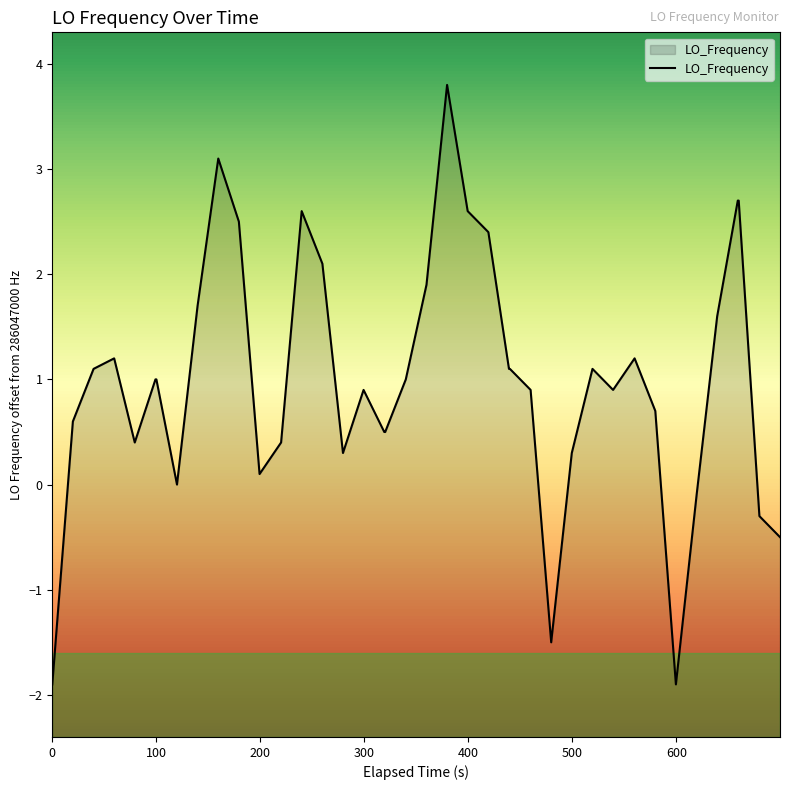

What is the smallest value displayed?

-1.9